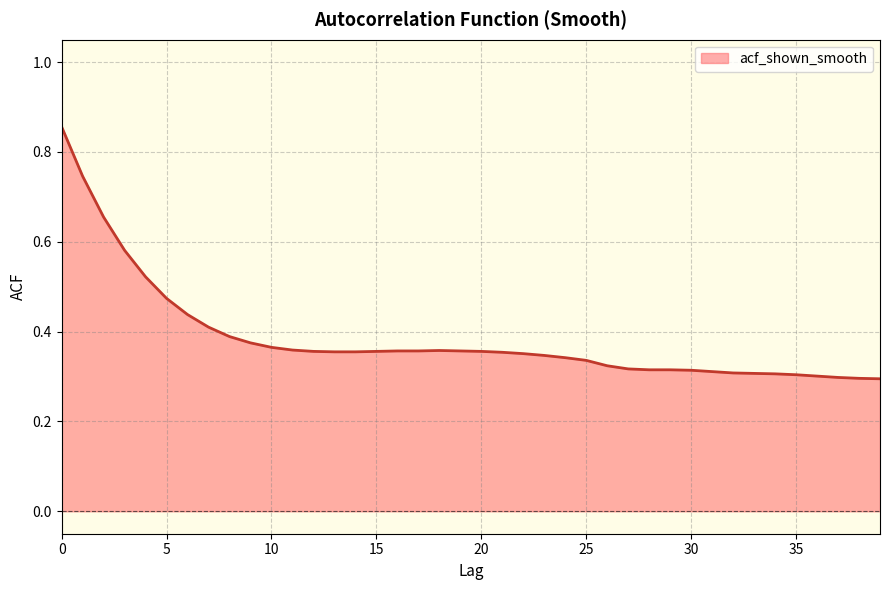

What is the average value?

0.4